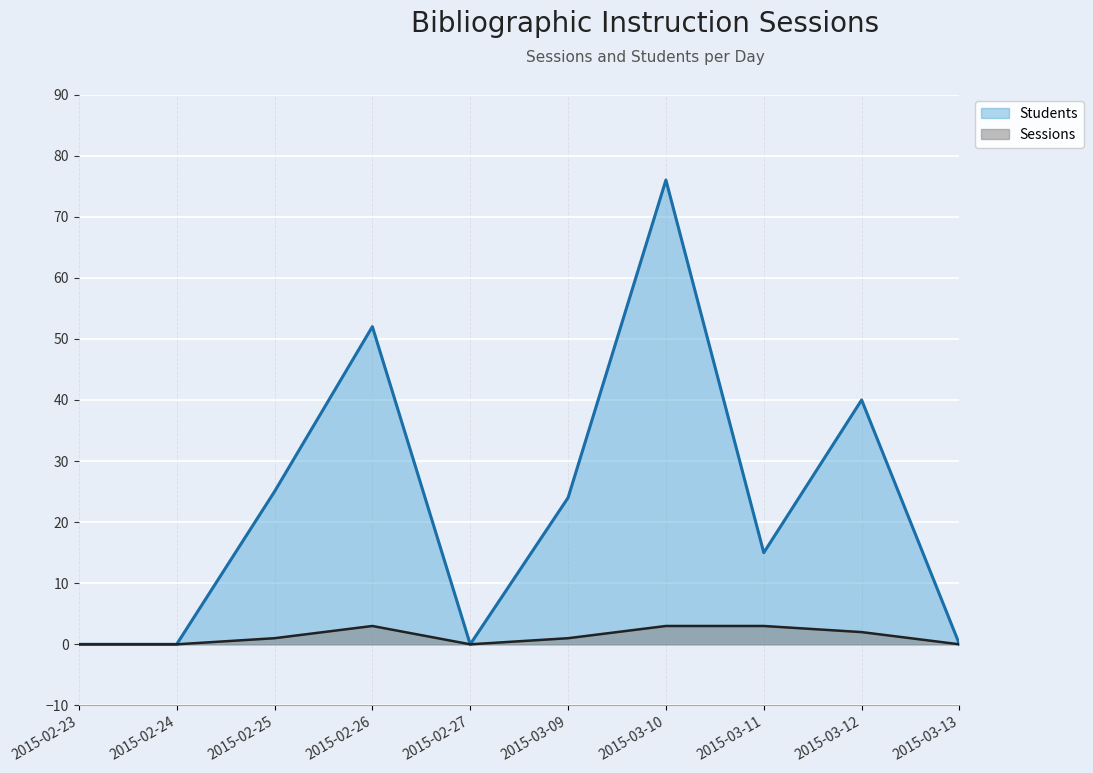

What are all the series names shown in the legend?

Students, Sessions